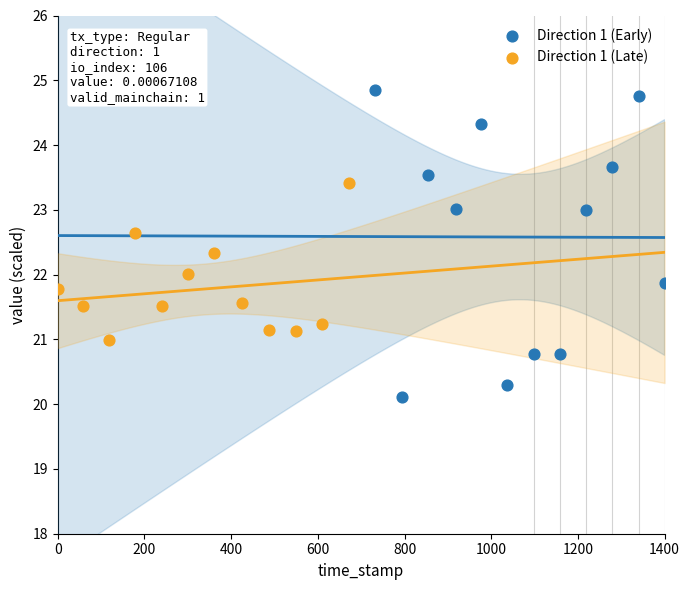

What are all the series names shown in the legend?

Direction 1 (Early), Direction 1 (Late)